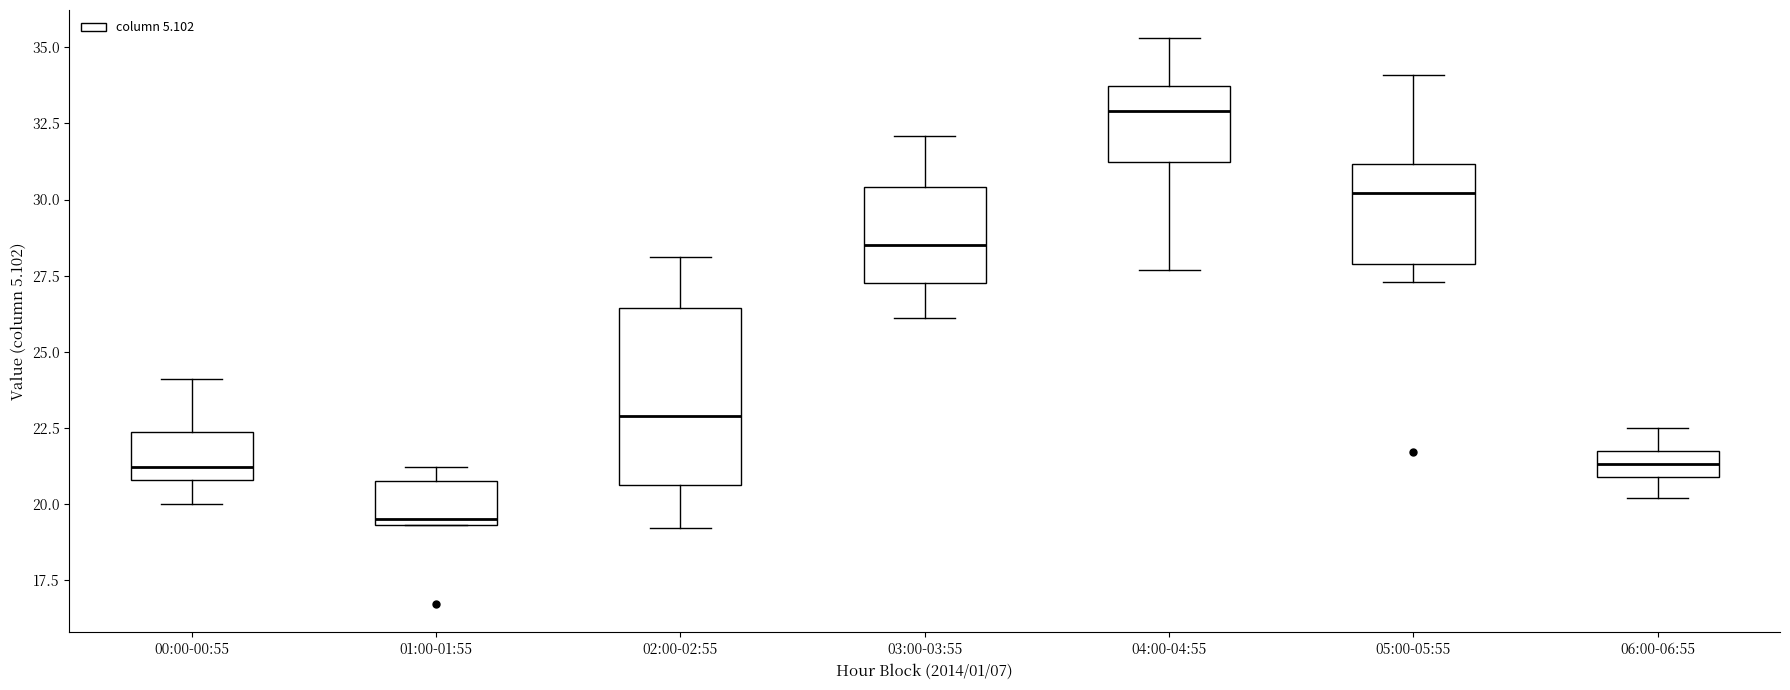

Where does the median line of the box for 05:00-05:55 sit on the y-axis? The values are not printed on the chart, so give them approximately, as read against the axis.

30.0